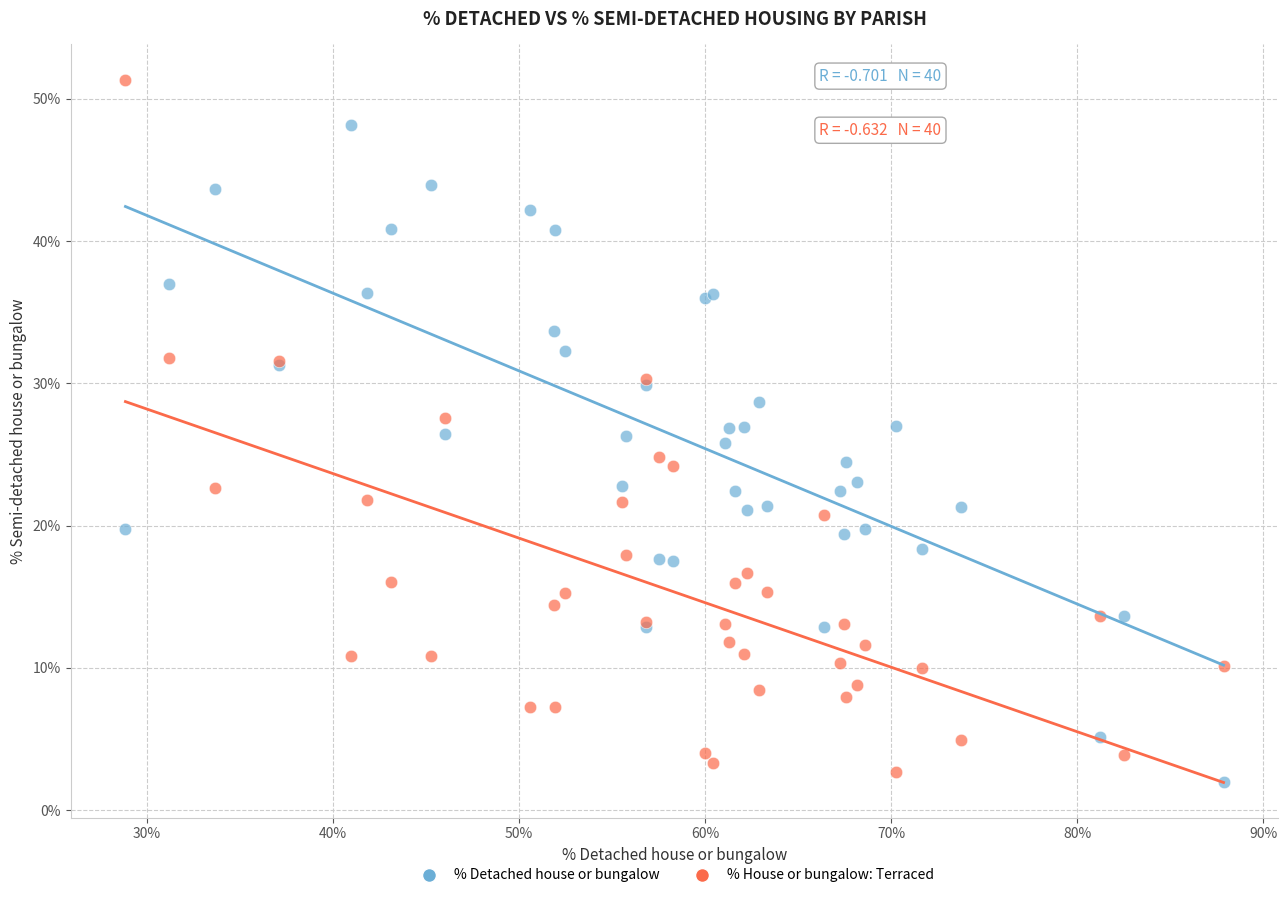

What is the X range (max minus min) for the scatter plot?

59.0